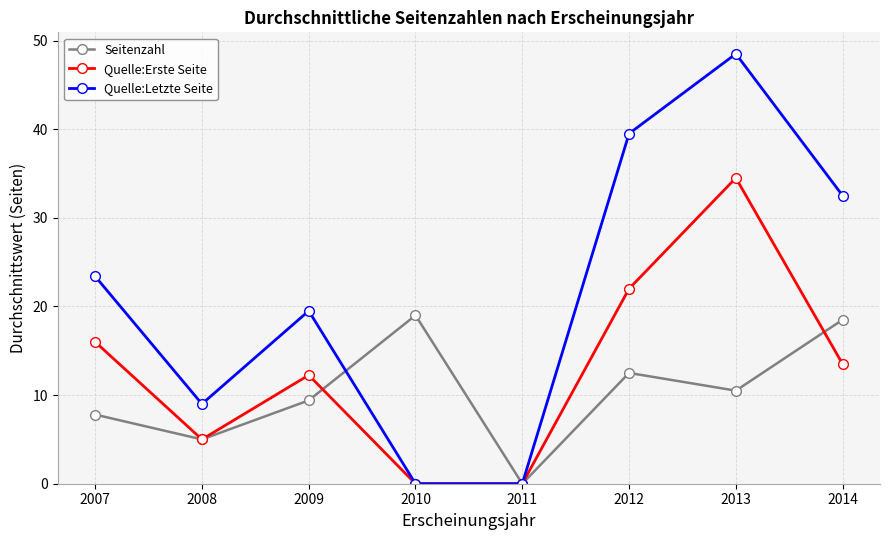

Between 2010 and 2013, which series saw the biggest shift?

Quelle:Letzte Seite